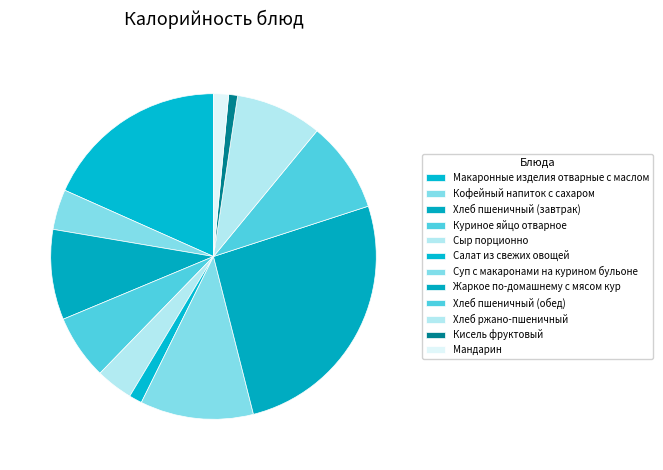

Rank the categories by value from lowest to highest.

Кисель фруктовый, Салат из свежих овощей, Мандарин, Сыр порционно, Кофейный напиток с сахаром, Куриное яйцо отварное, Хлеб ржано-пшеничный, Хлеб пшеничный (завтрак), Хлеб пшеничный (обед), Суп с макаронами на курином бульоне, Макаронные изделия отварные с маслом, Жаркое по-домашнему с мясом кур